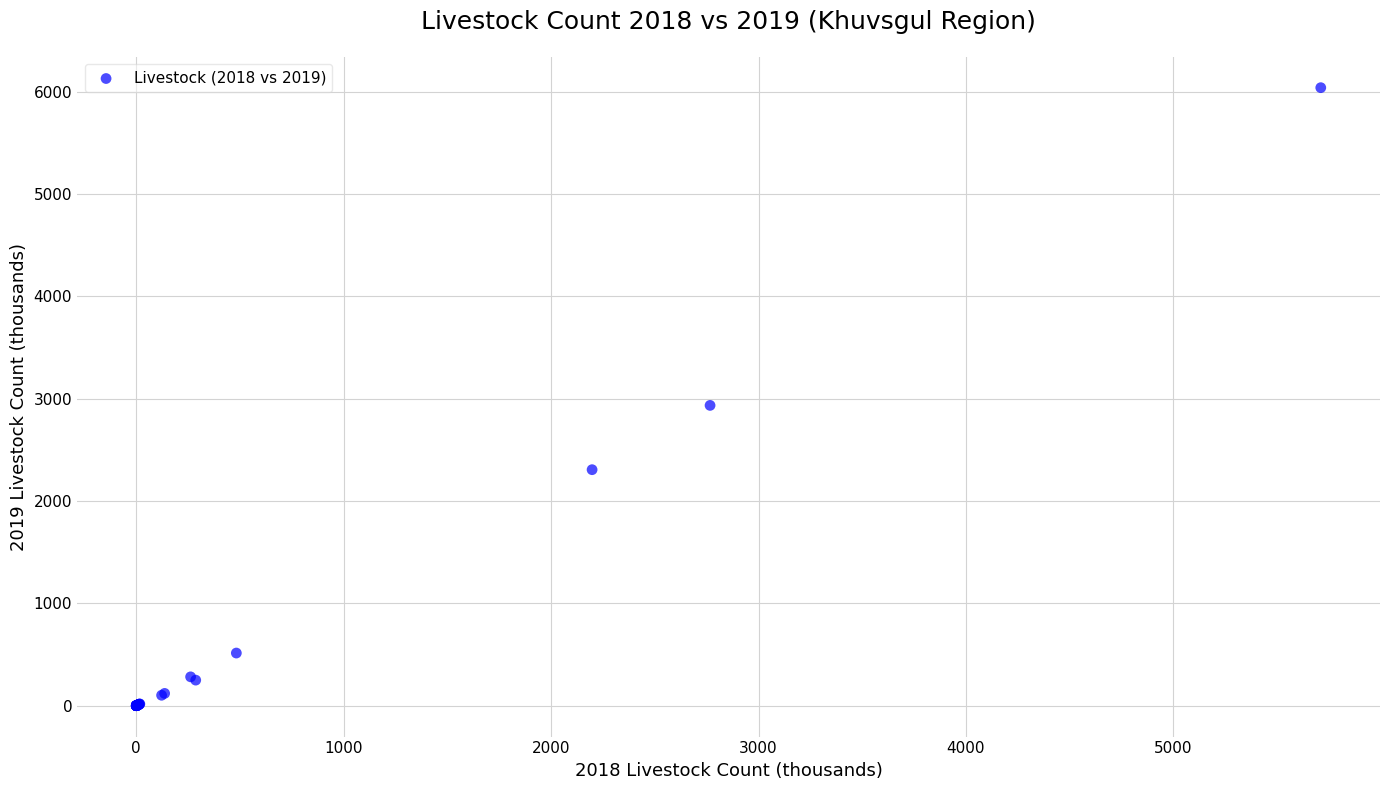

What Y value in the scatter plot is closest to 3020?

2935.1